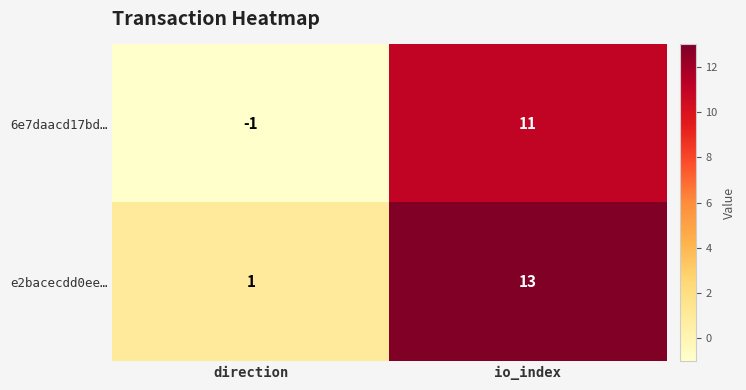

Is it true that e2bacecdd0ee… equals 13 at io_index?

True